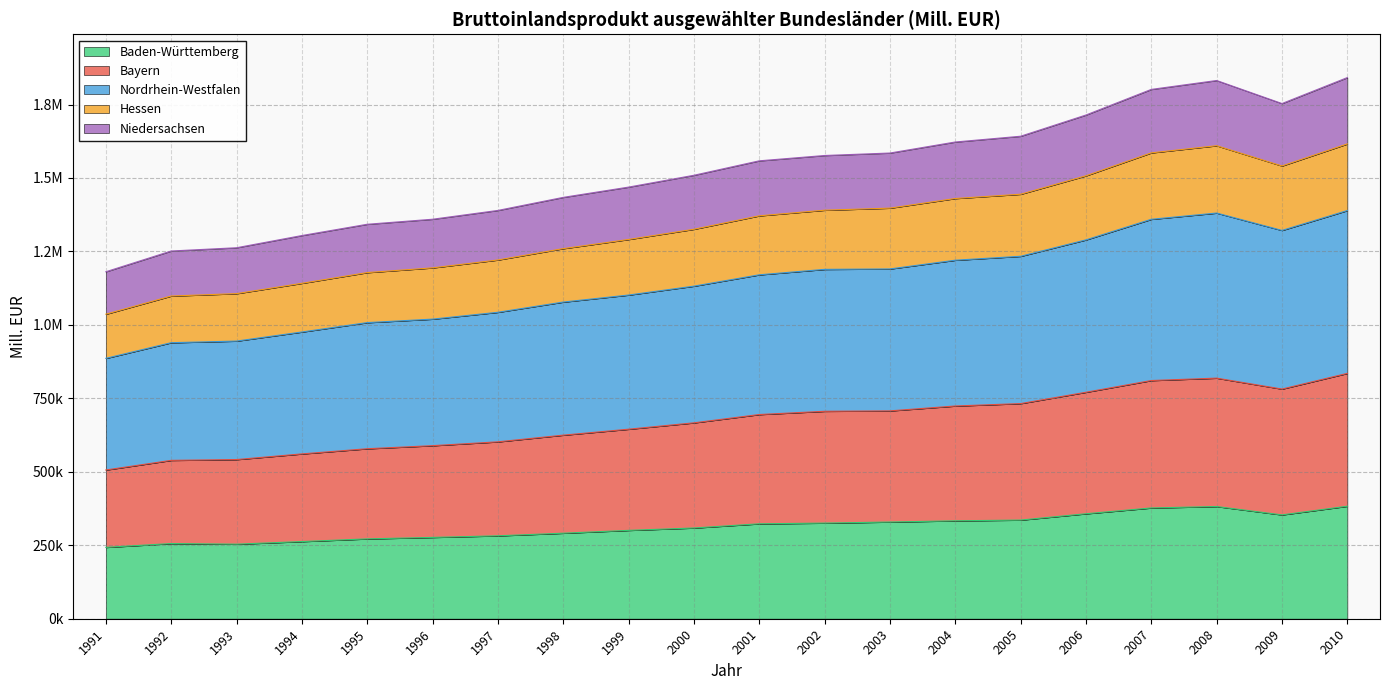

What is the value of the Baden-Württemberg point at the 1st from the left?

242884.3